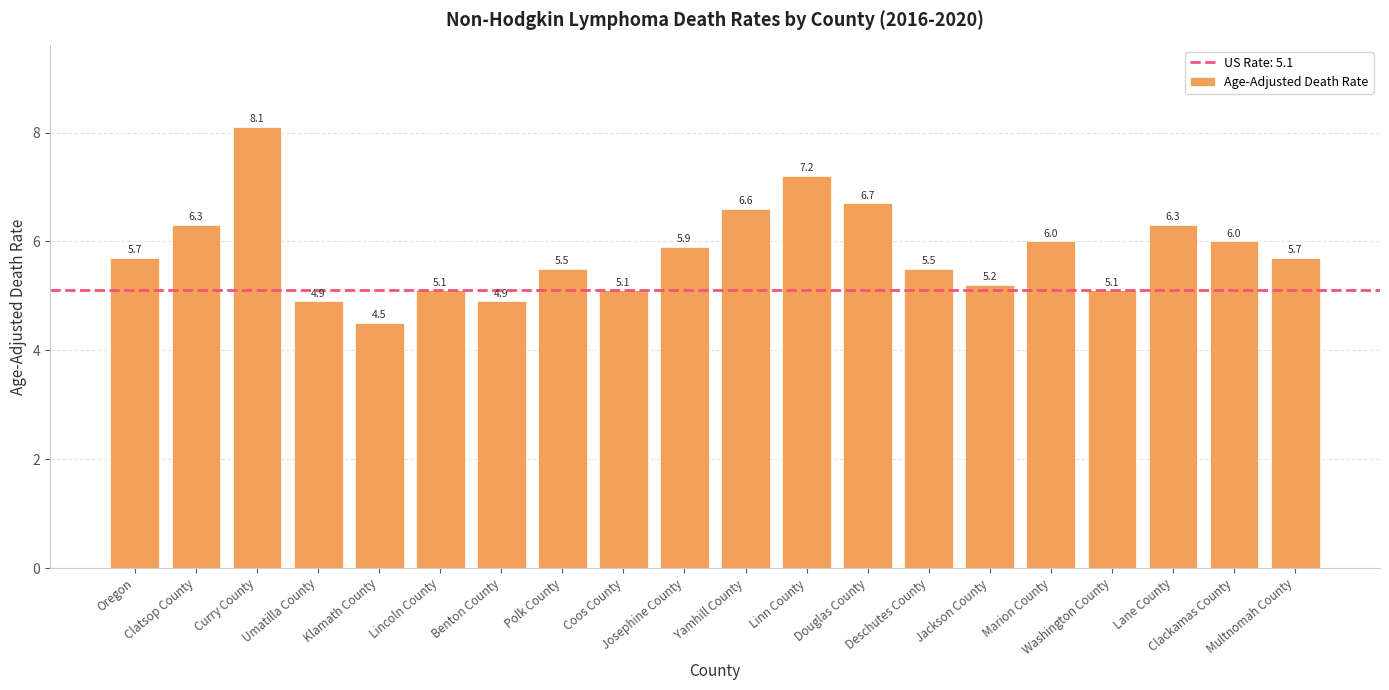

What is the label of the 9th bar from the left?

Coos County